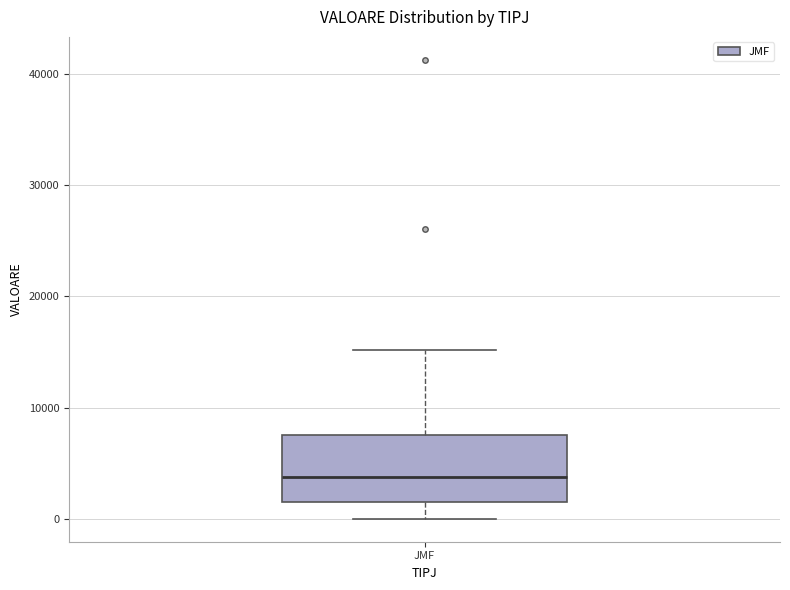

Transcribe this box plot: give where the median line is, the range the box spans, and where the two whiskers end, as read against the y-axis. The values are not printed on the chart, so give them approximately, as read against the axis.

median 4000, box 2000 to 8000, whiskers 0 to 15000